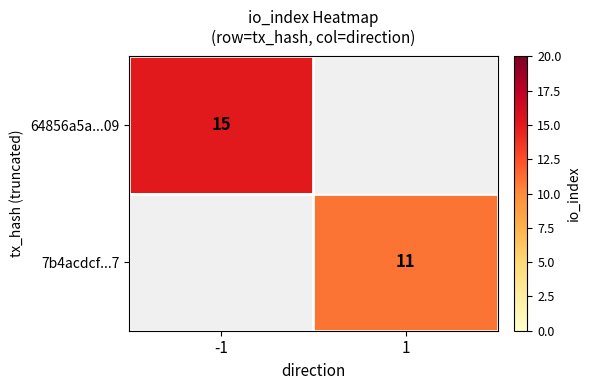

The 7b4acdcf...7 series shows 15 at 1. True or false?

False